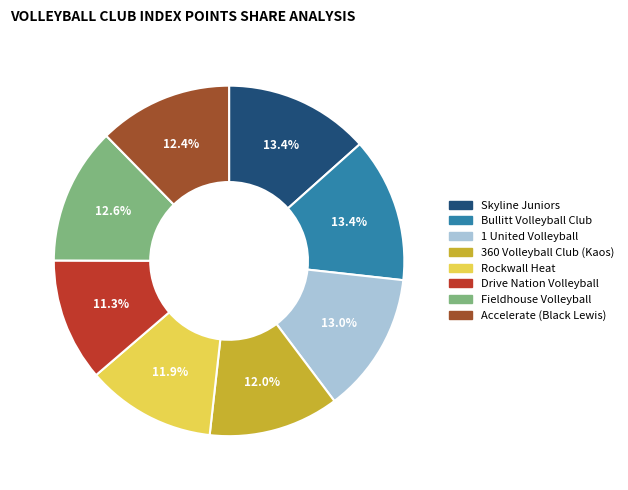

Is it true that Skyline Juniors is 13% of the pie?

True